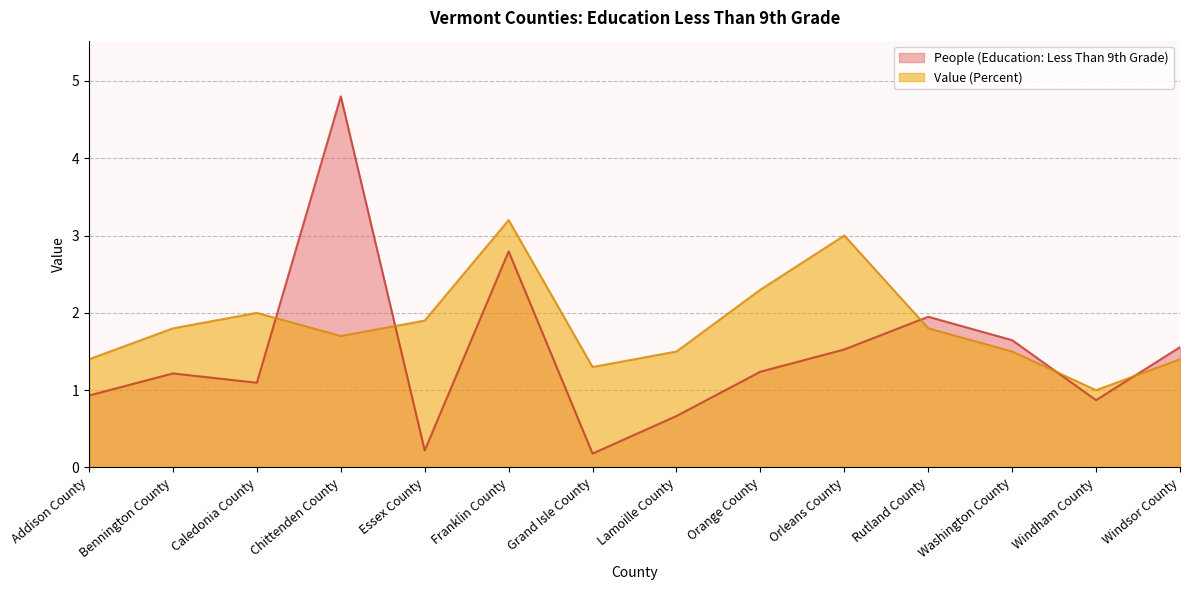

Which series has the largest total across all categories?

Value (Percent)